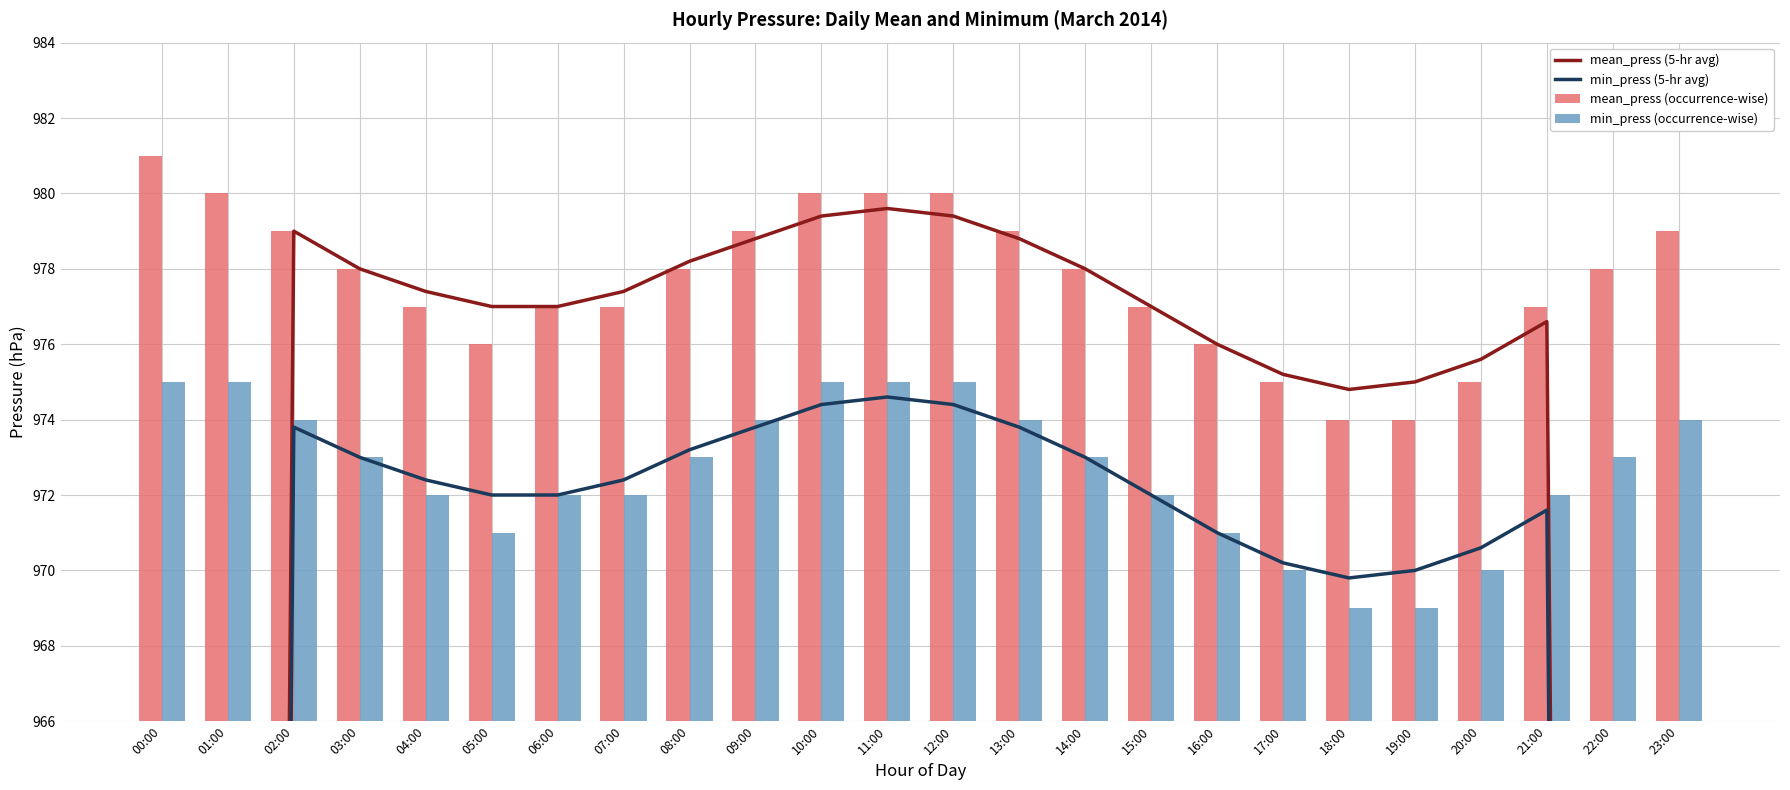

What is the sum of the min_press (occurrence-wise) values at 10:00 and 15:00?

1947